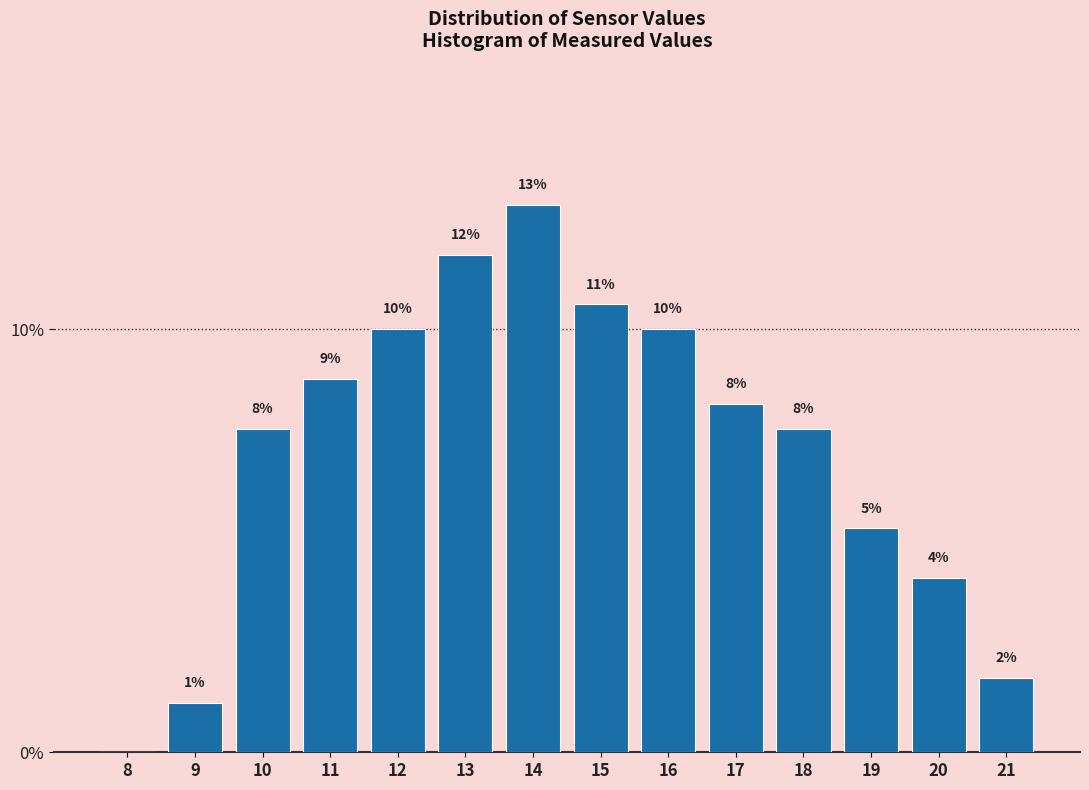

Are the bars horizontal?

No